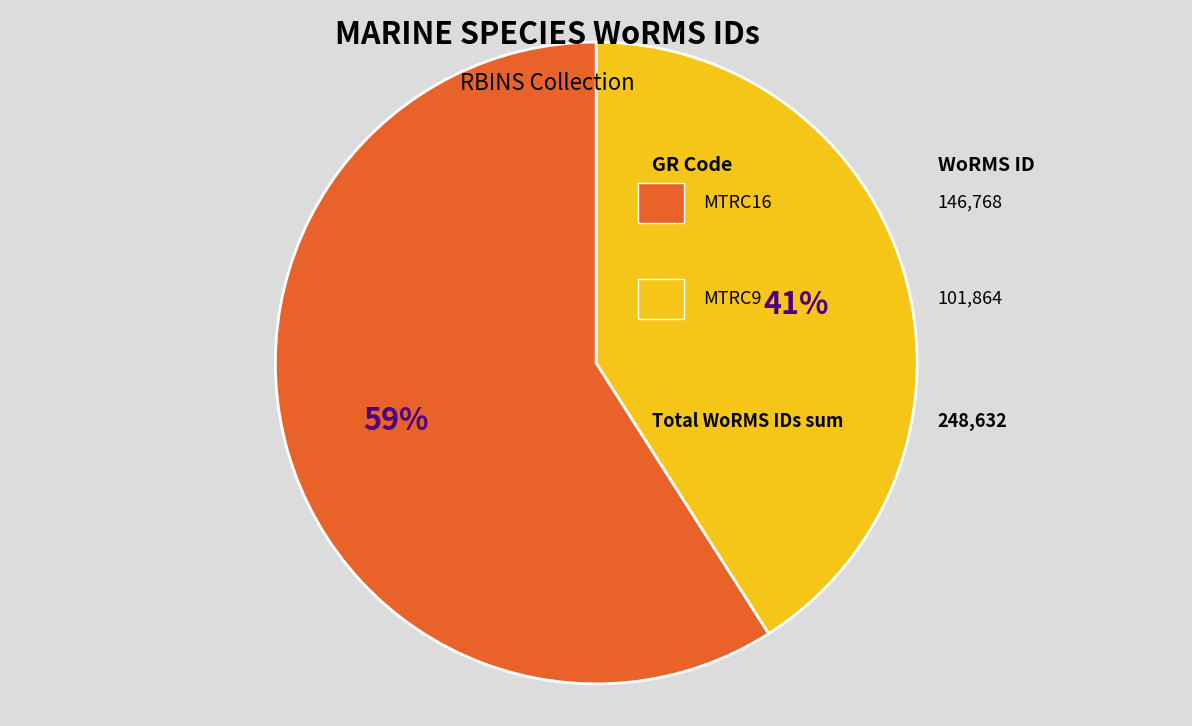

Does any single category account for the majority?

Yes